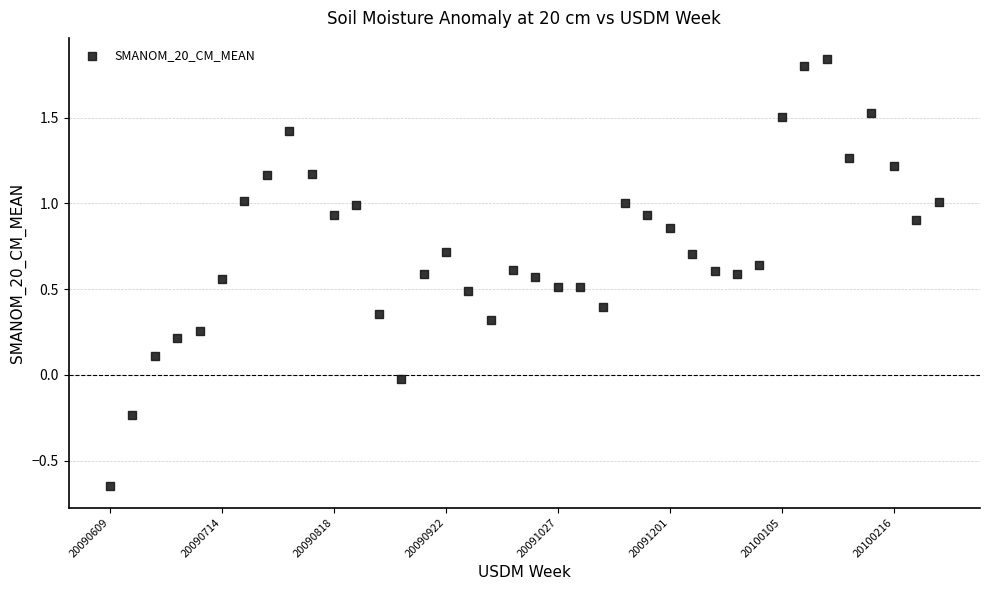

What is the range of Y values (max minus min)?

2.5